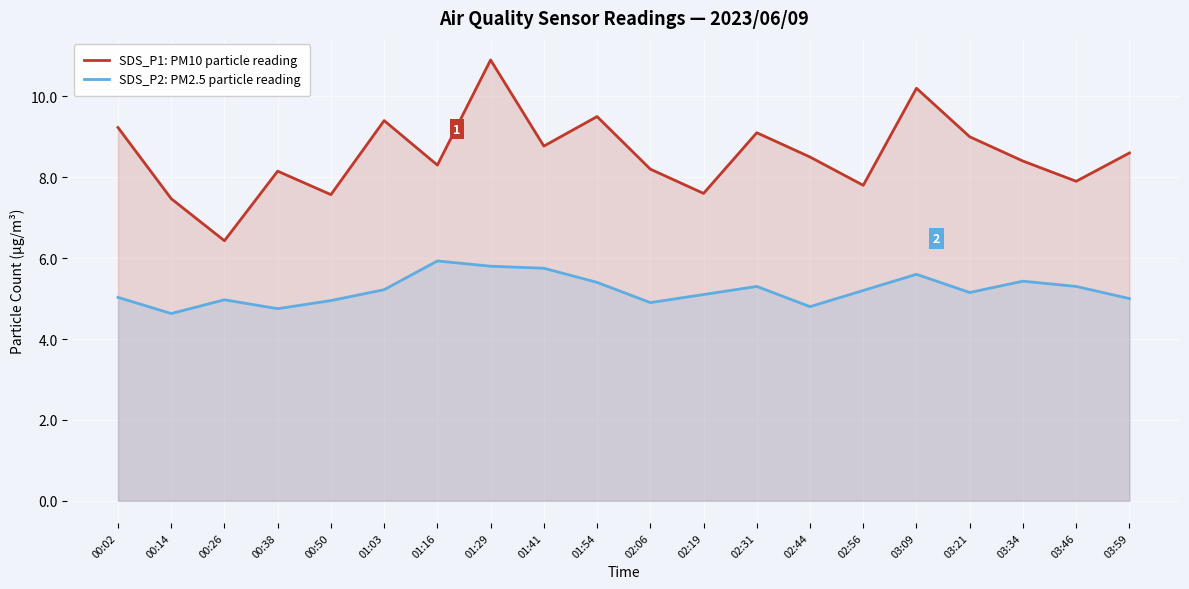

What position from the left is 00:50?

5